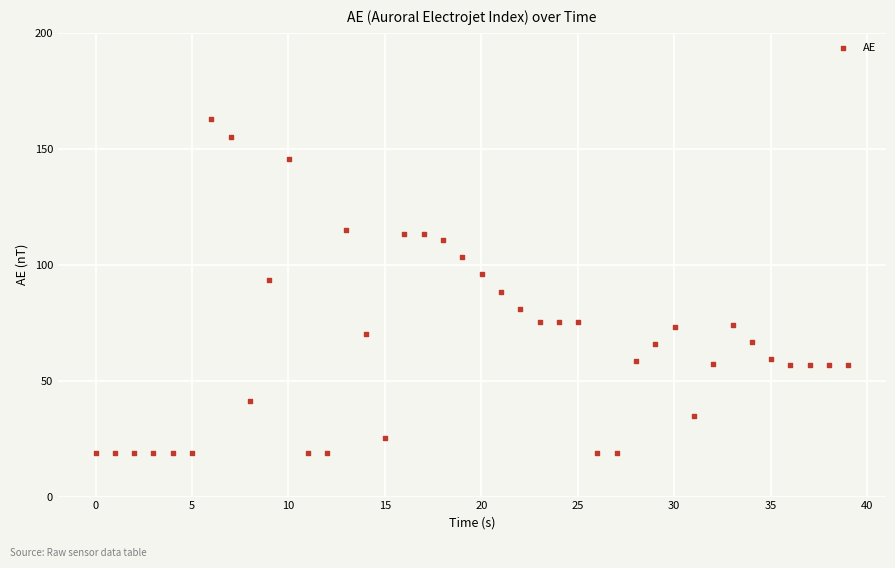

What is the range of X values (max minus min)?

39.0